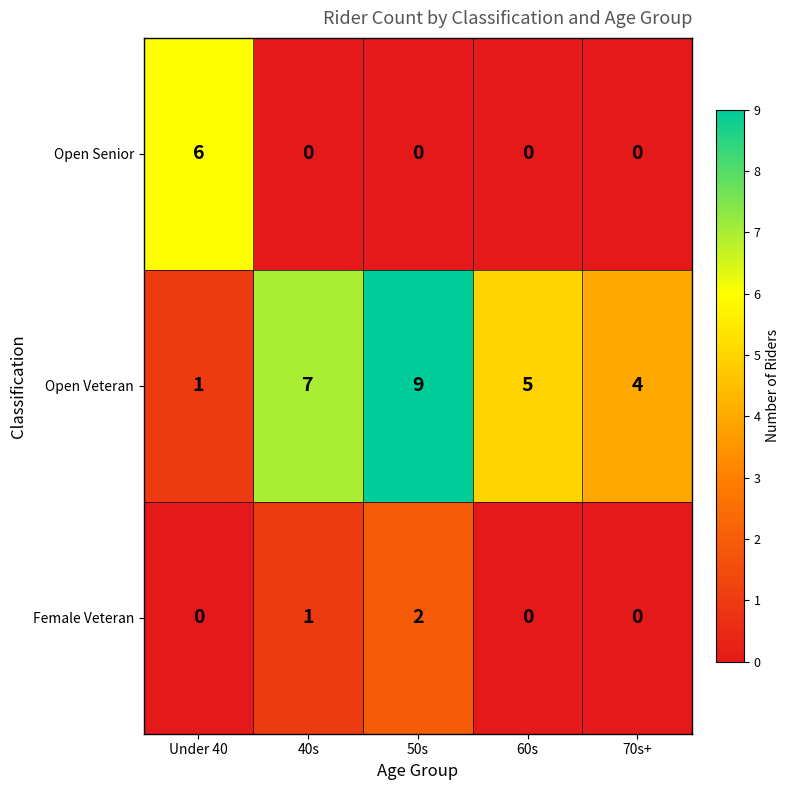

Which series has the largest range (max minus min)?

Open Veteran